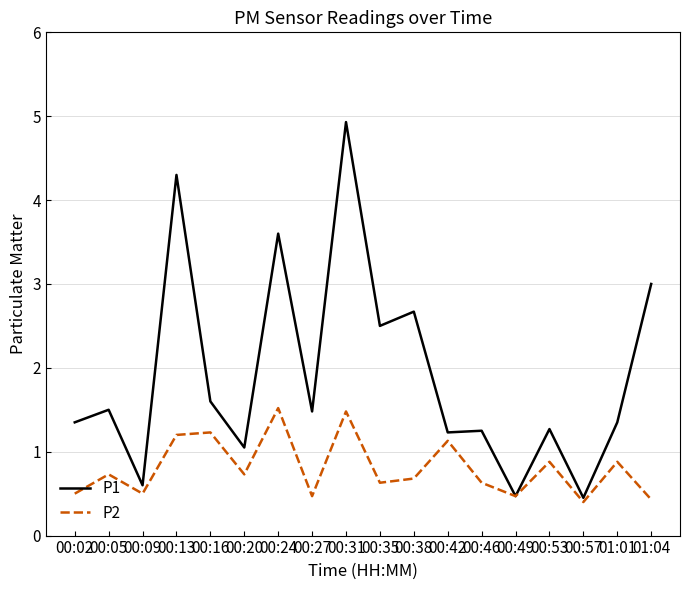

Is the value of P1 at 00:38 greater than the value of P2 at 00:46?

Yes